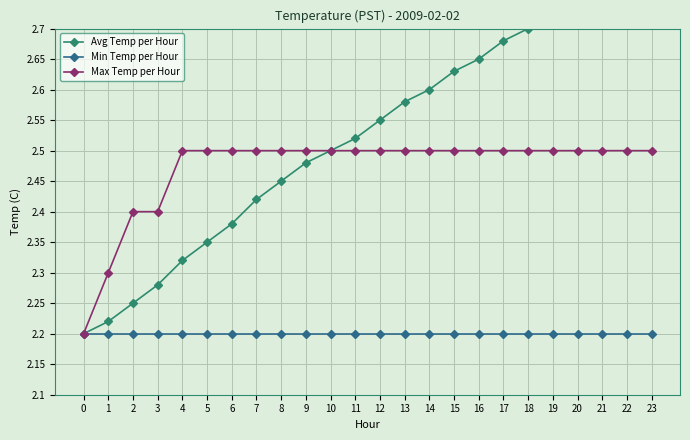

Which series has the largest range (max minus min)?

Avg Temp per Hour